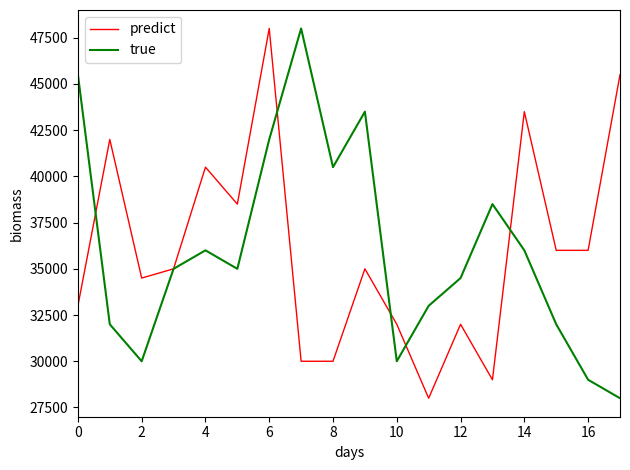

How many lines are shown in the chart?

2